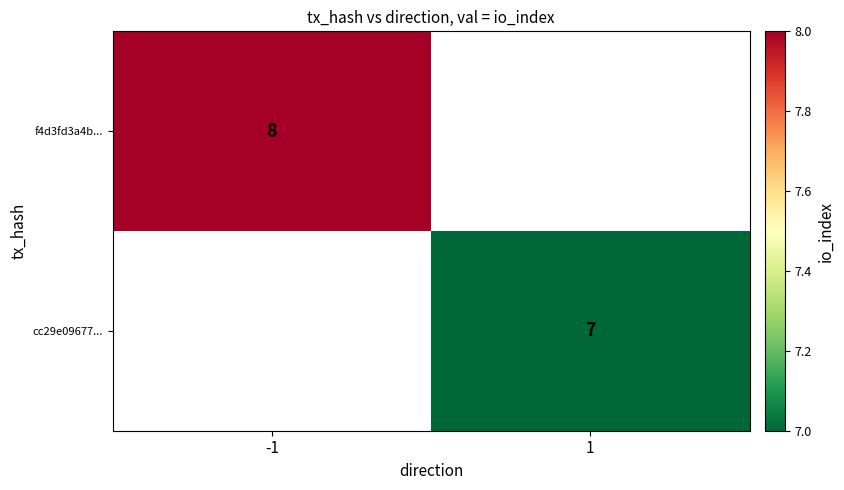

The value of f4d3fd3a4b... at -1 is 8. True or false?

True